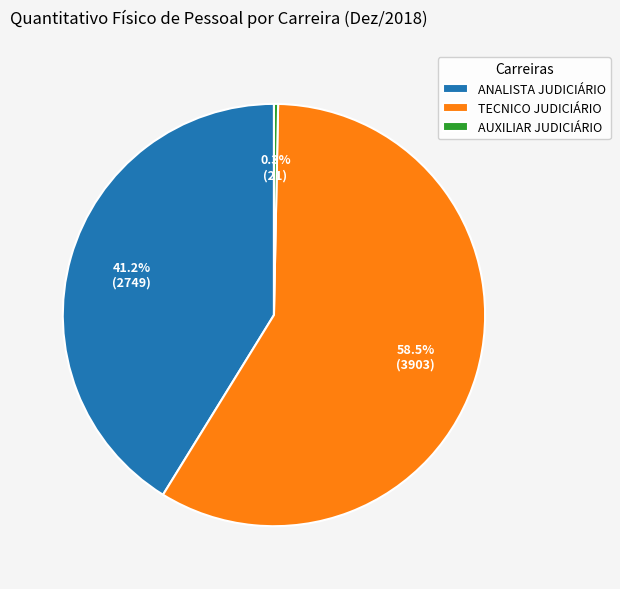

Is it true that AUXILIAR JUDICIÁRIO is 0% of the pie?

True